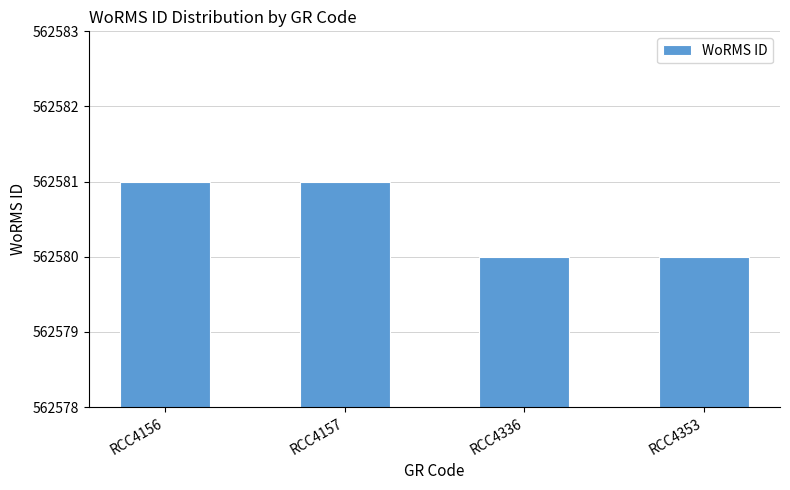

What is the greatest value displayed?

562581